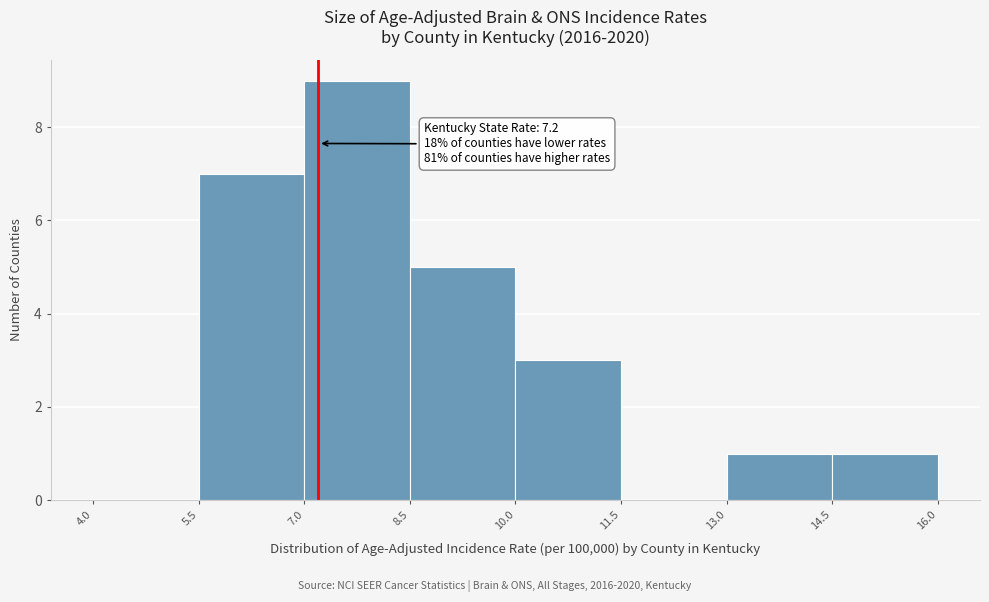

Over which range of the x-axis is the bar tallest?

7.0 to 8.5